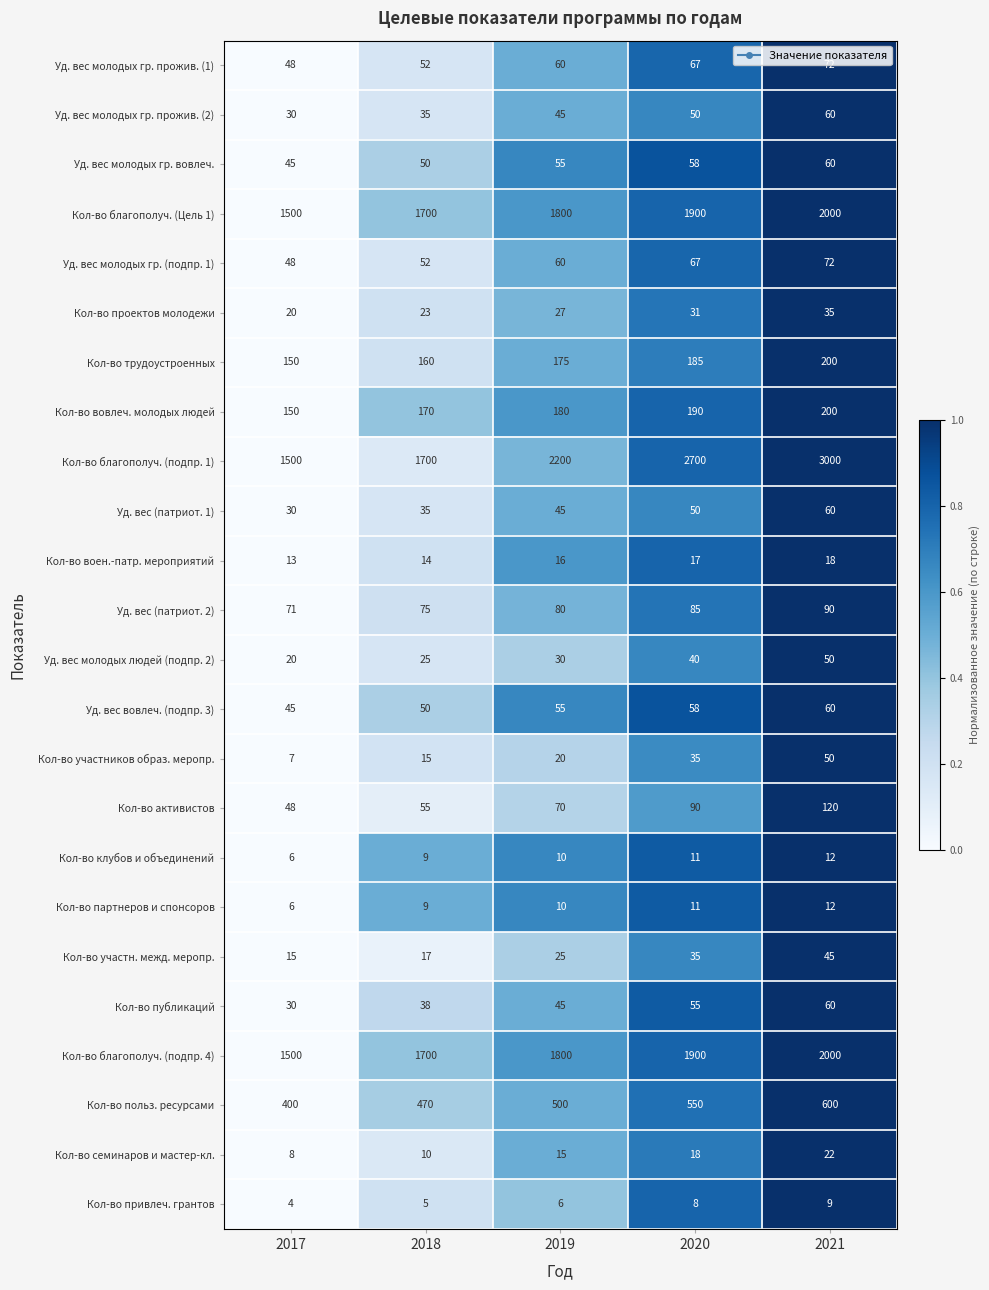

True or false: Кол-во участн. межд. меропр. has a value of 24 at 2018.

False